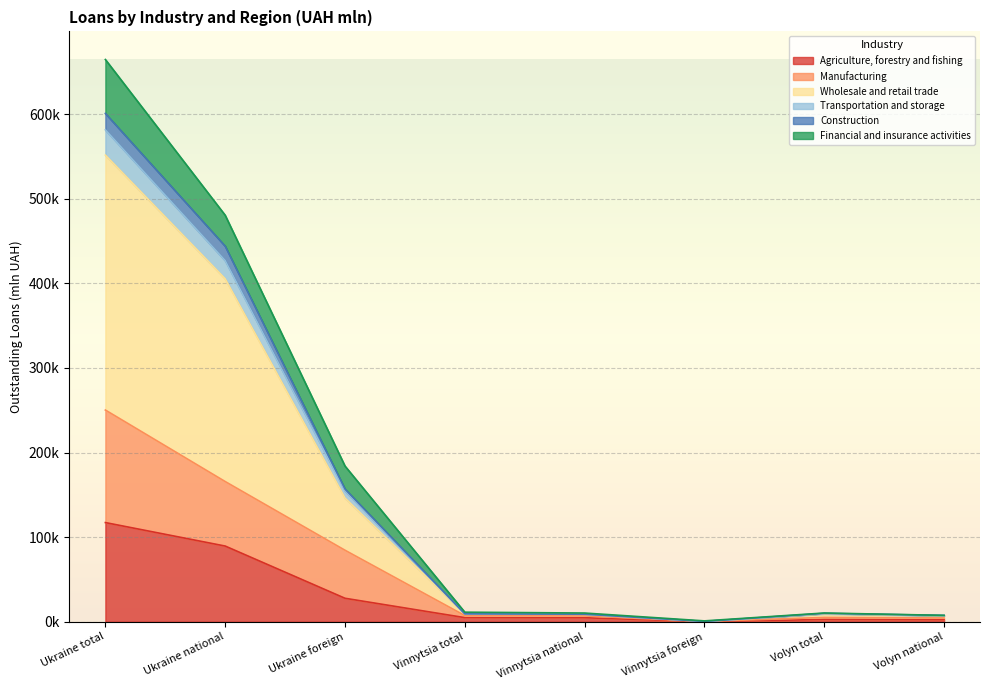

How many categories are shown in the chart?

8